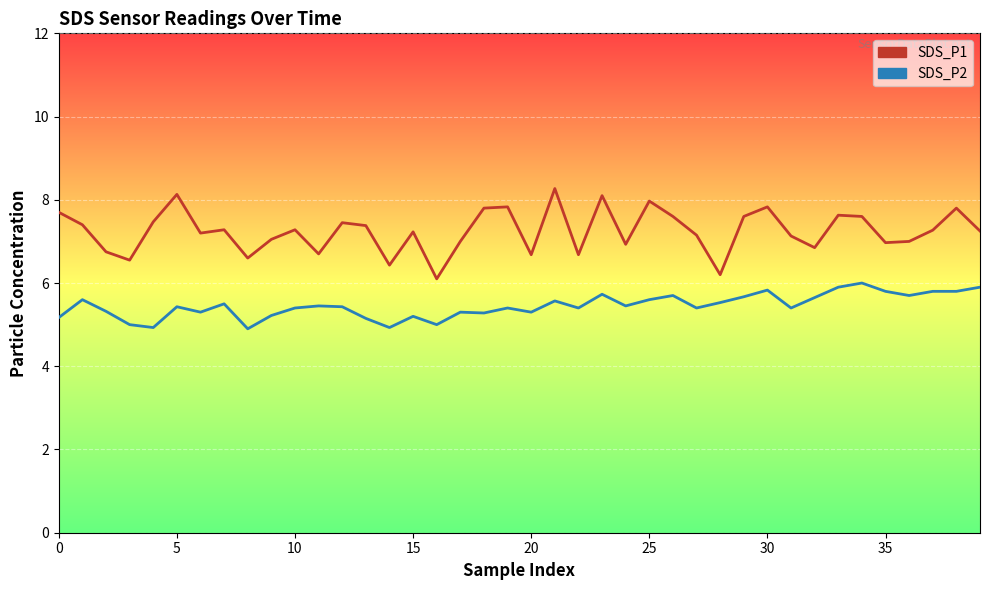

True or false: SDS_P1 and SDS_P2 cross at least once.

False